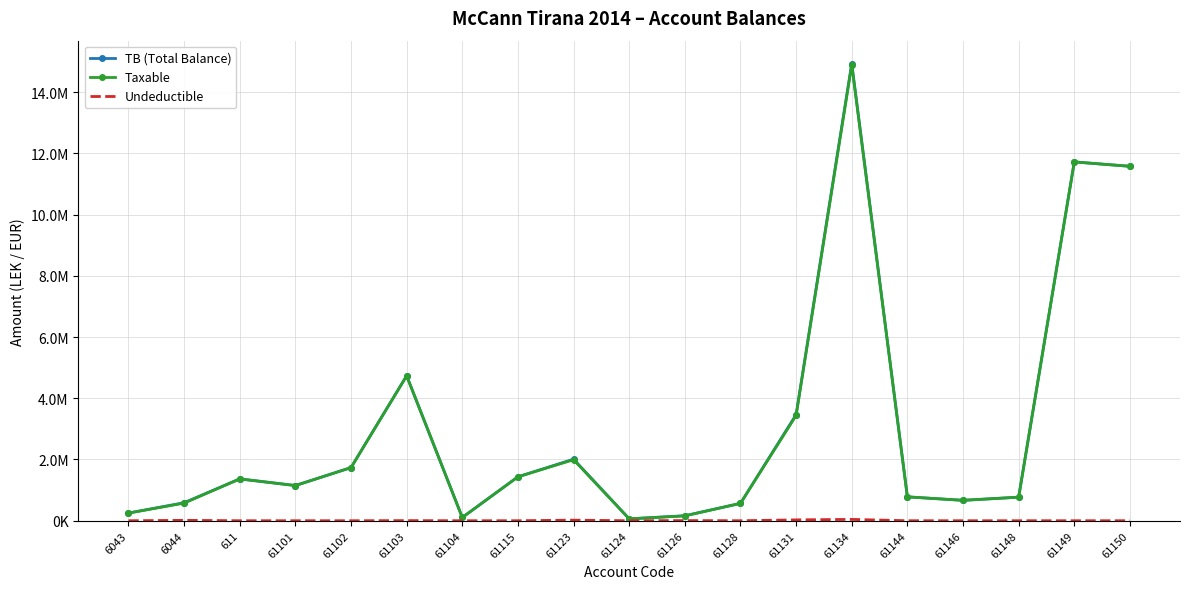

At which label does Taxable reach its peak?

61134